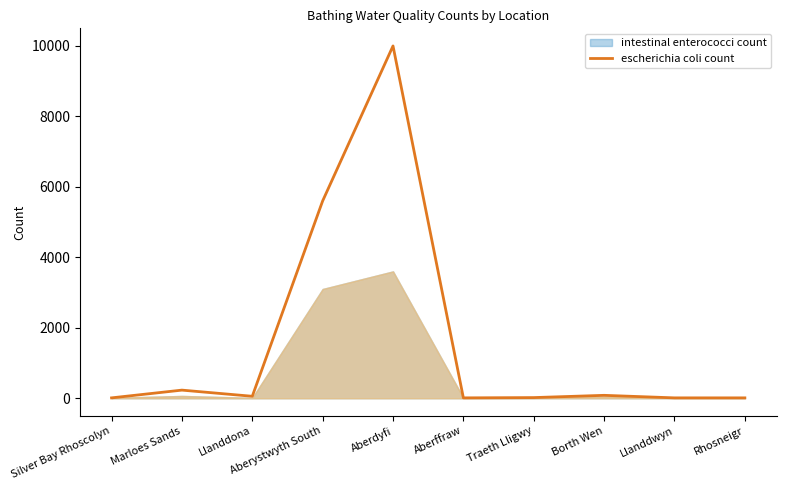

The chart shows a value of 1822 at Aberystwyth South. True or false?

False